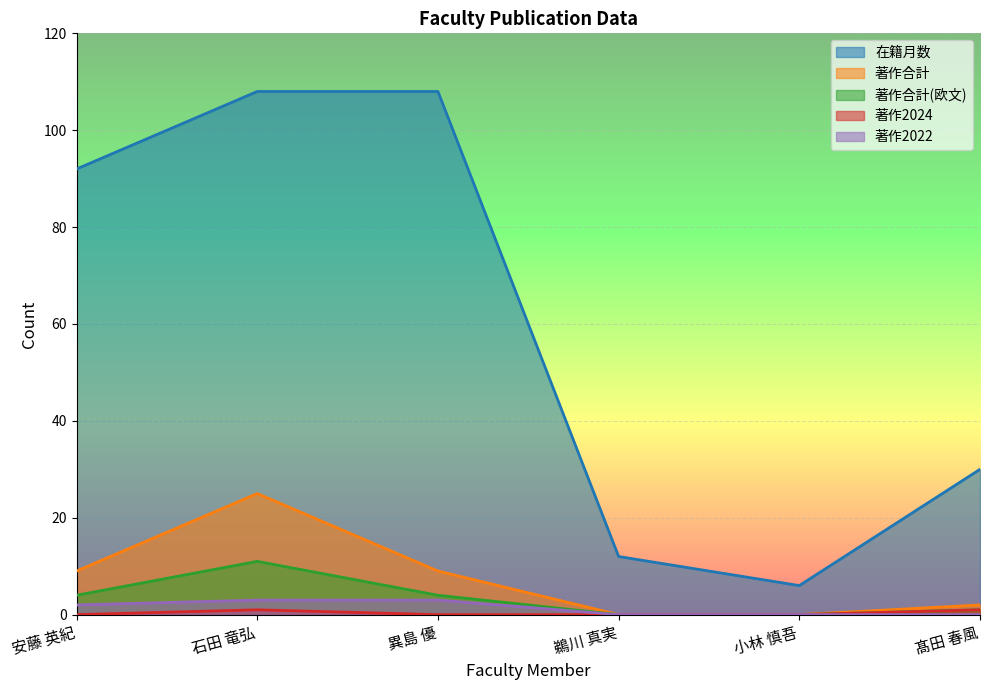

What is the difference between the 著作2022 values at 髙田 春風 and 異島 優?

3